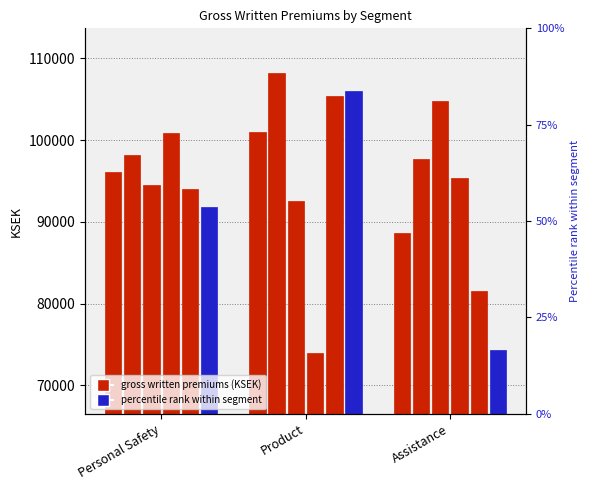

The value of Q2 2022 at Personal Safety is 138706. True or false?

False